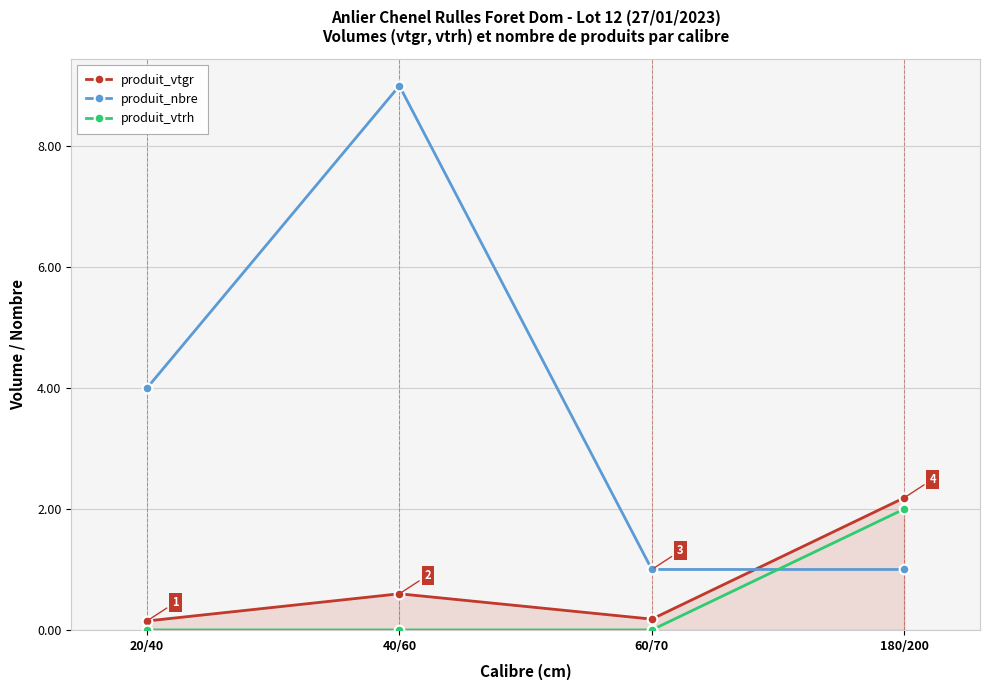

How many series are shown in this chart?

3